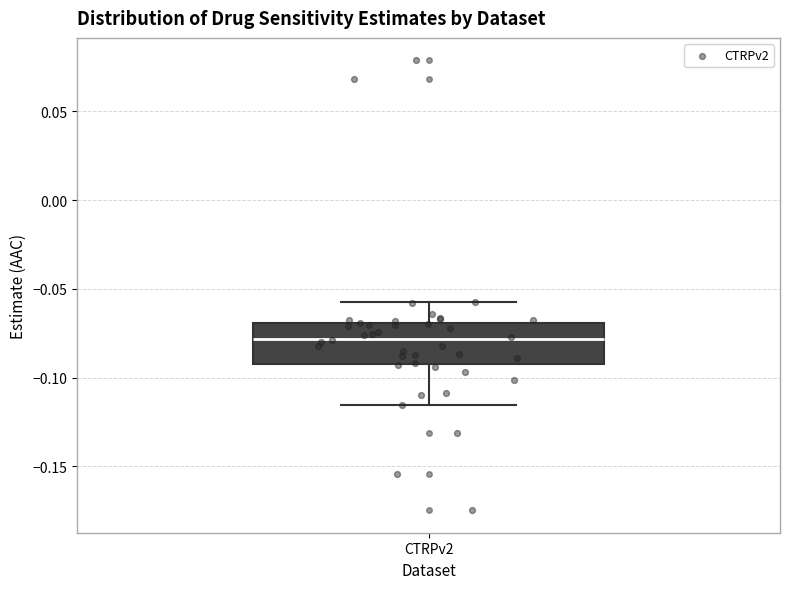

Transcribe this box plot: give where the median line is, the range the box spans, and where the two whiskers end, as read against the y-axis. The values are not printed on the chart, so give them approximately, as read against the axis.

median -0.080, box -0.090 to -0.070, whiskers -0.115 to -0.055